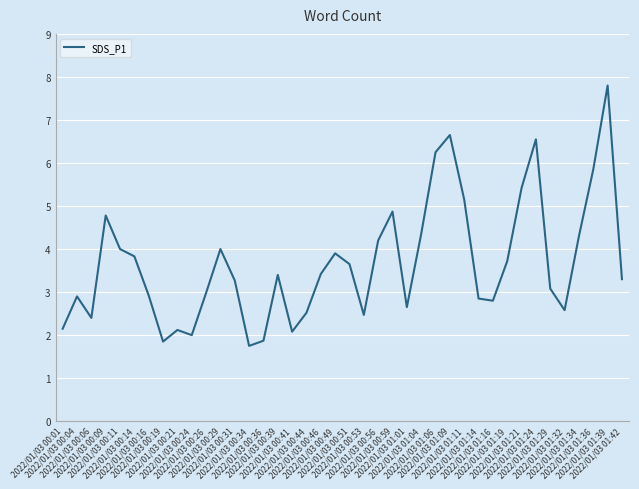

Which category has the lowest value across all series?

2022/01/03 00:34